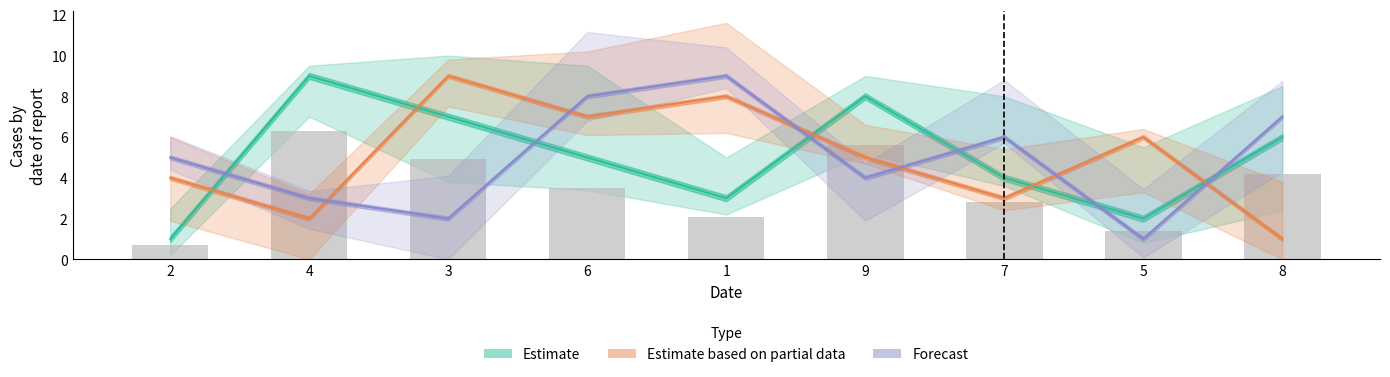

At which category does the chart reach its minimum across all series?

2